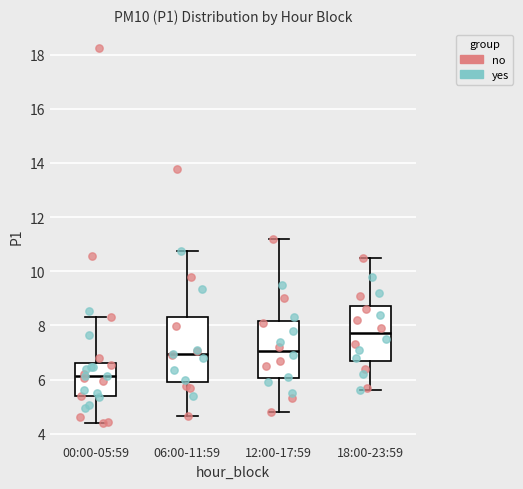

Where does the lower whisker of the box for 06:00-11:59 end on the y-axis? The values are not printed on the chart, so give them approximately, as read against the axis.

4.6